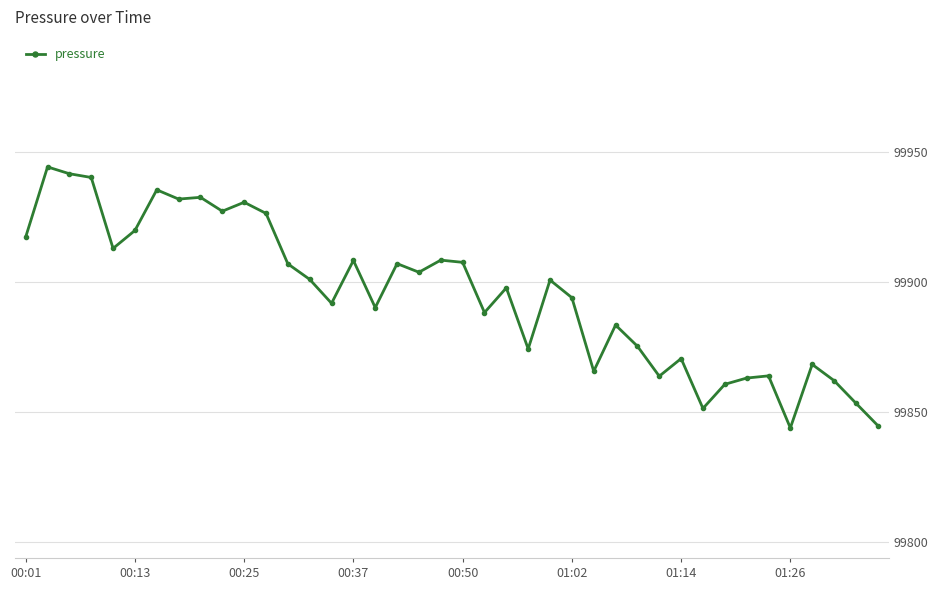

What is the smallest value displayed?

99843.9